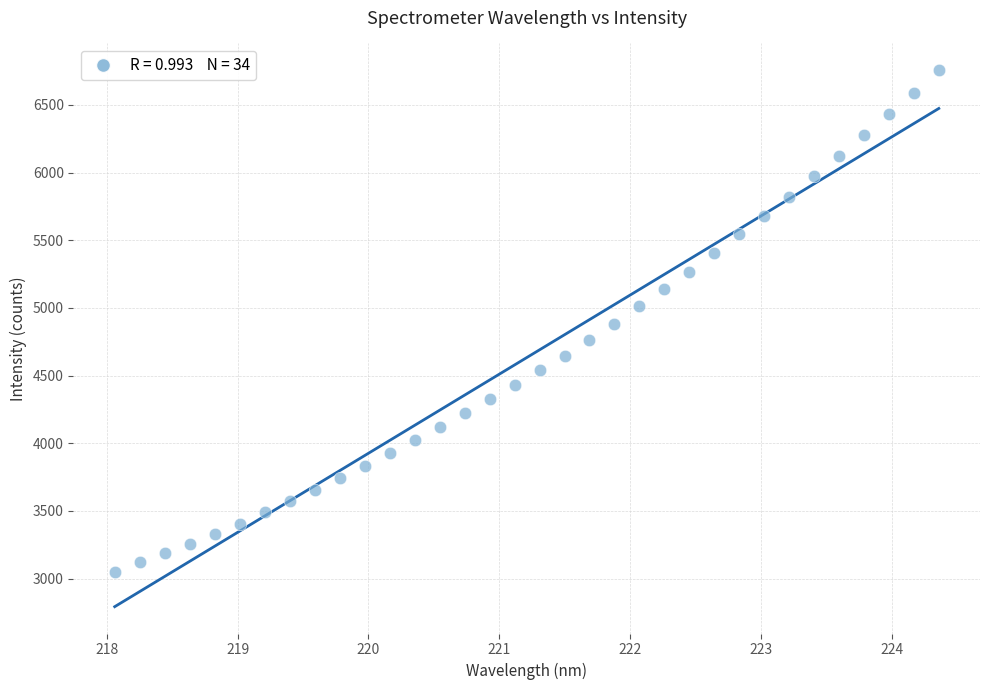

What is the range of X values (max minus min)?

6.3